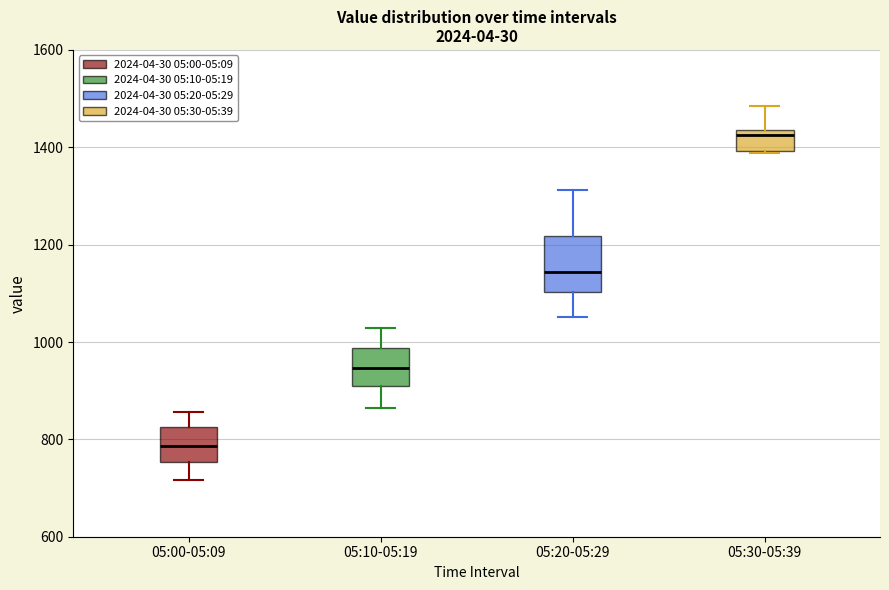

Which box is the tallest, from its lower edge to its upper edge?

05:20-05:29